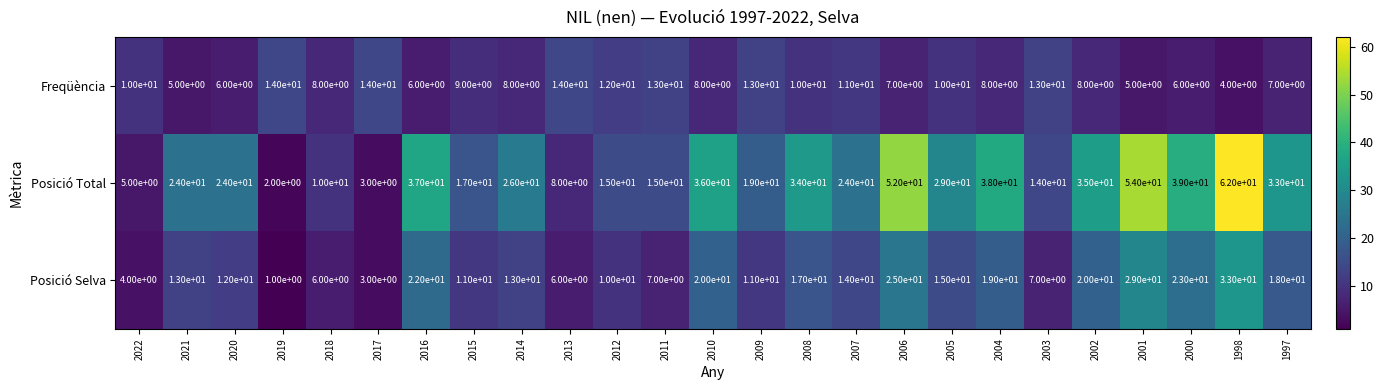

At which label does Posició Total reach its peak?

1998